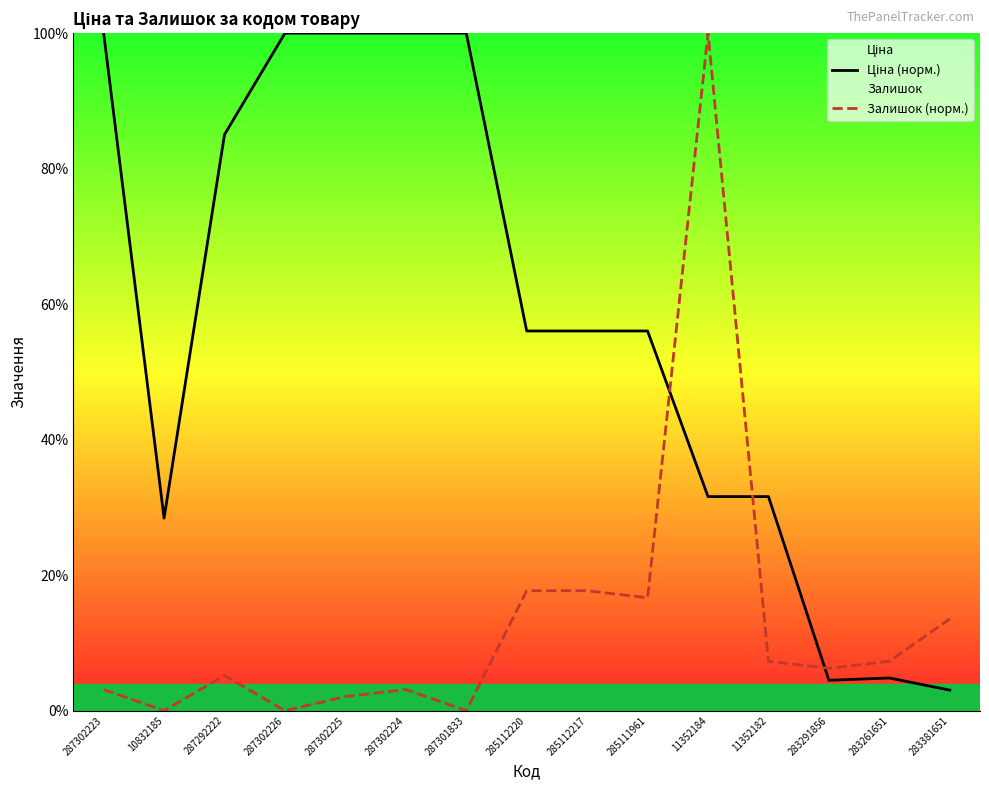

In Ціна (норм.), how many points are lower than both neighbors (excluding endpoints)?

2